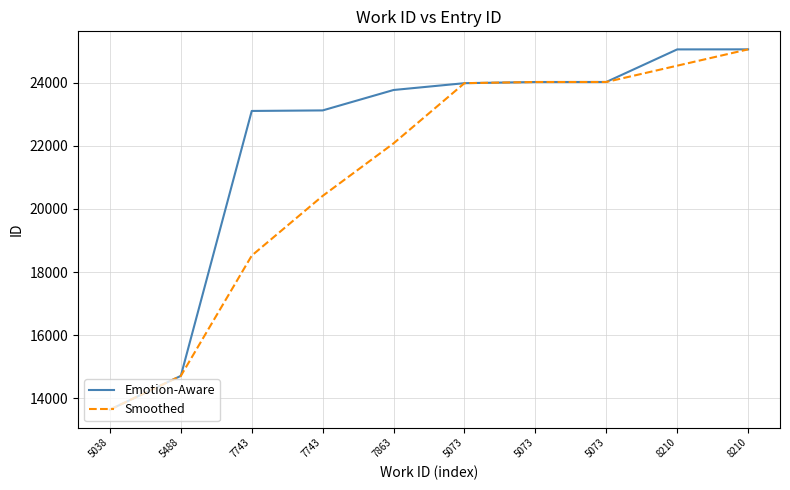

What is the label of the 6th point from the right?

7863